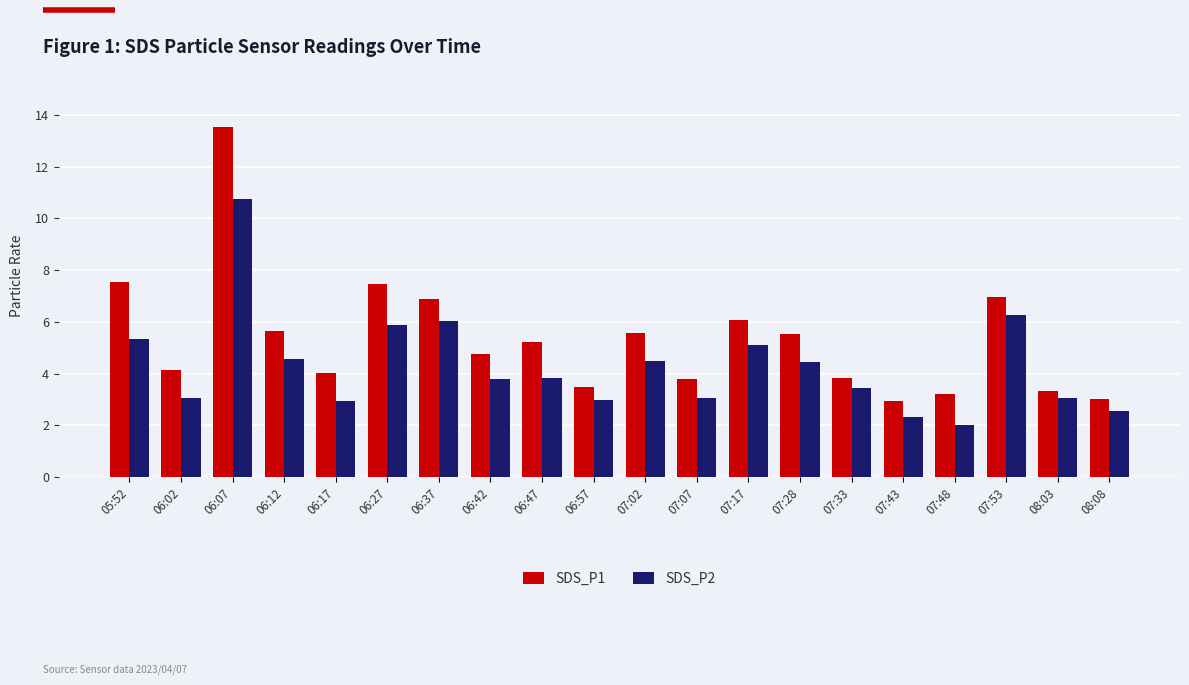

What is the maximum value shown in the chart?

13.6